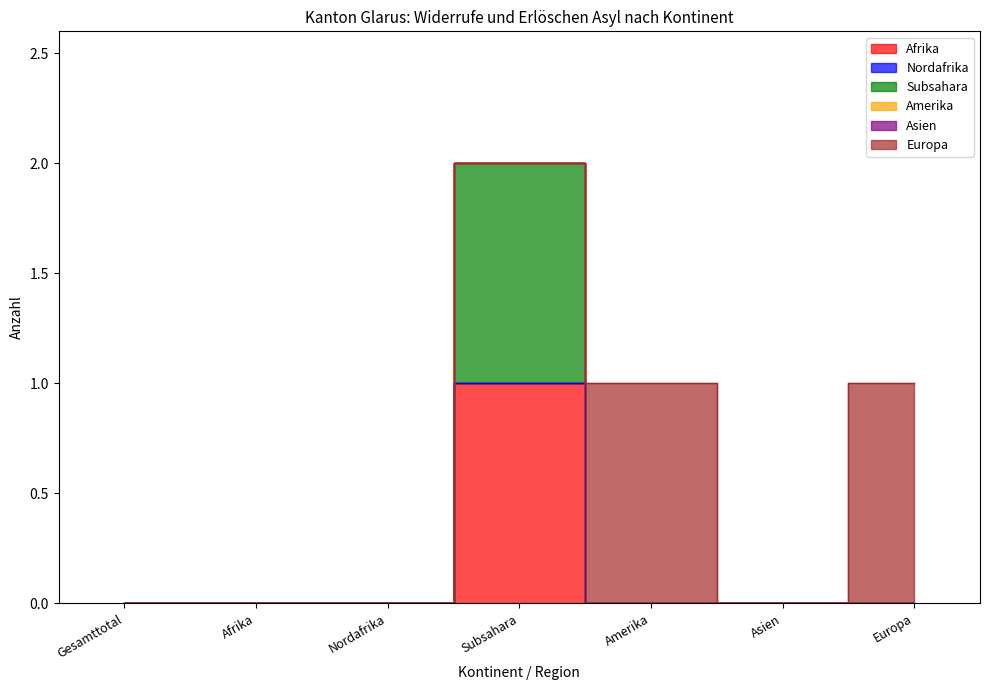

How many lines are shown in the chart?

6